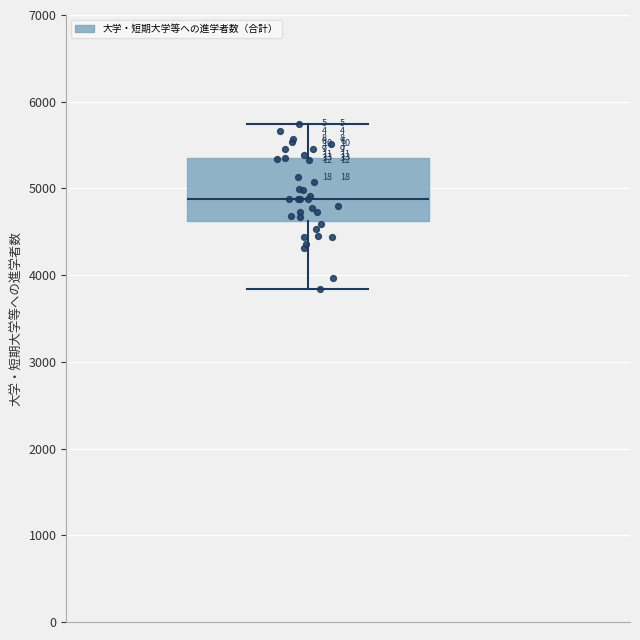

Transcribe this box plot: give where the median line is, the range the box spans, and where the two whiskers end, as read against the y-axis. The values are not printed on the chart, so give them approximately, as read against the axis.

median 4900, box 4600 to 5400, whiskers 3800 to 5700